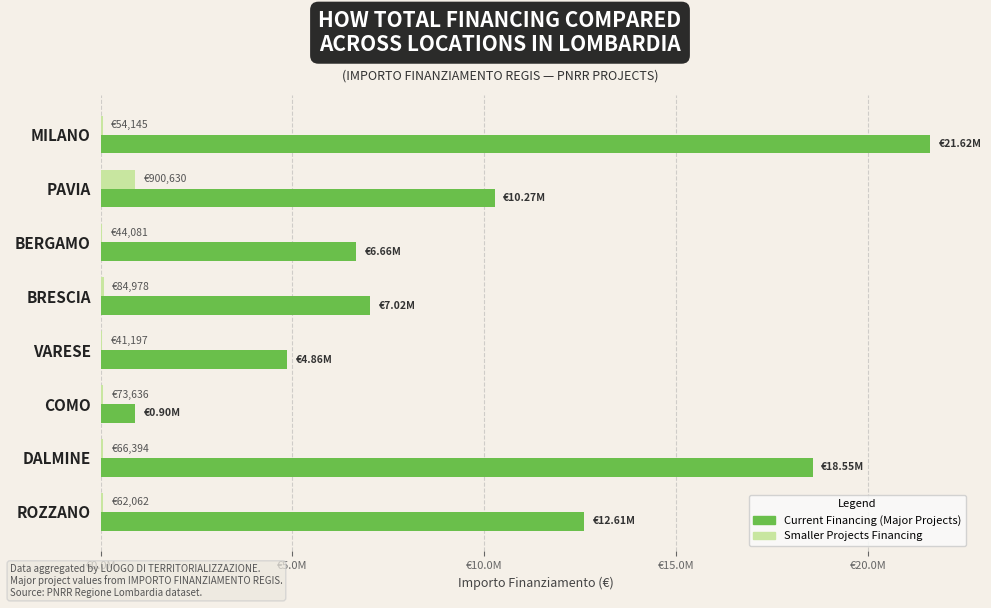

How many categories are shown in the chart?

8